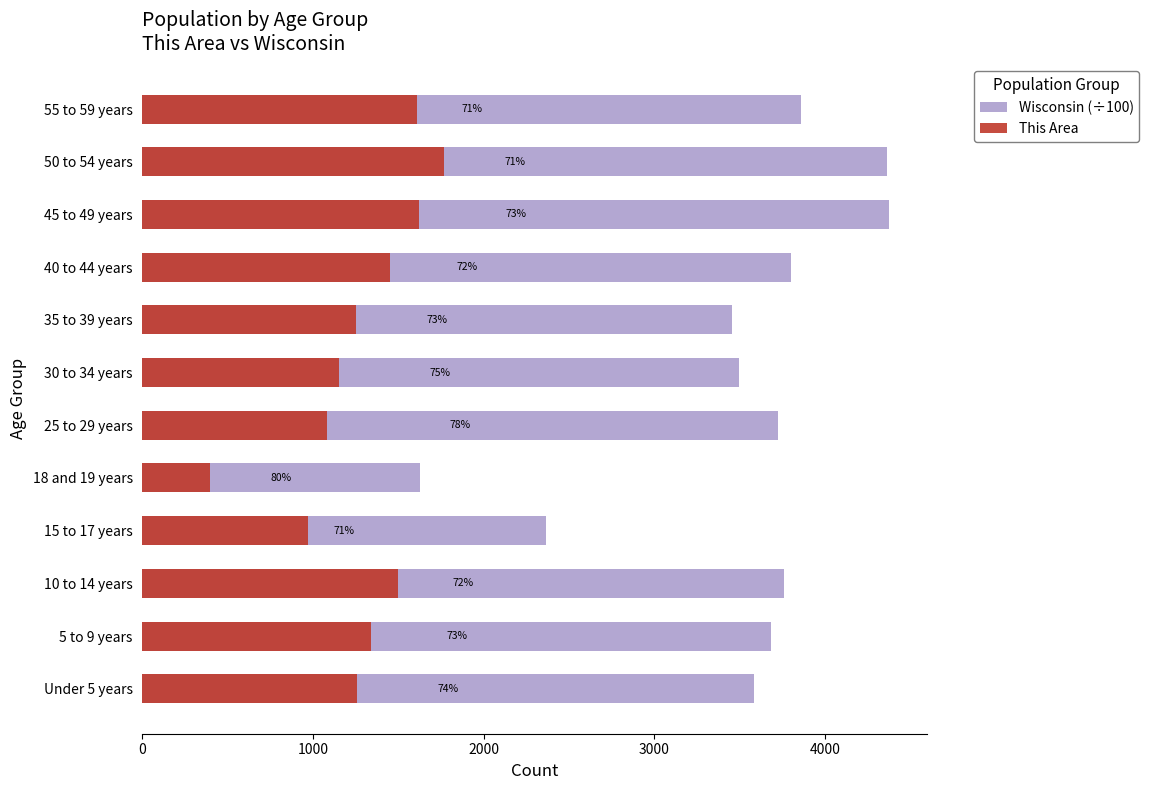

How many bars are there in each group?

2